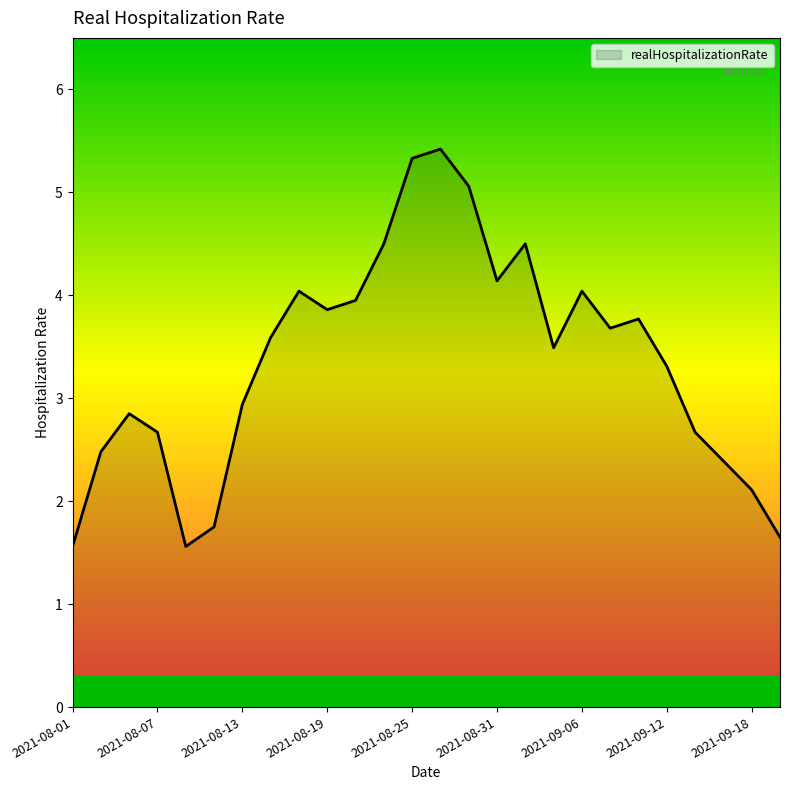

What is the minimum value shown in the chart?

1.6